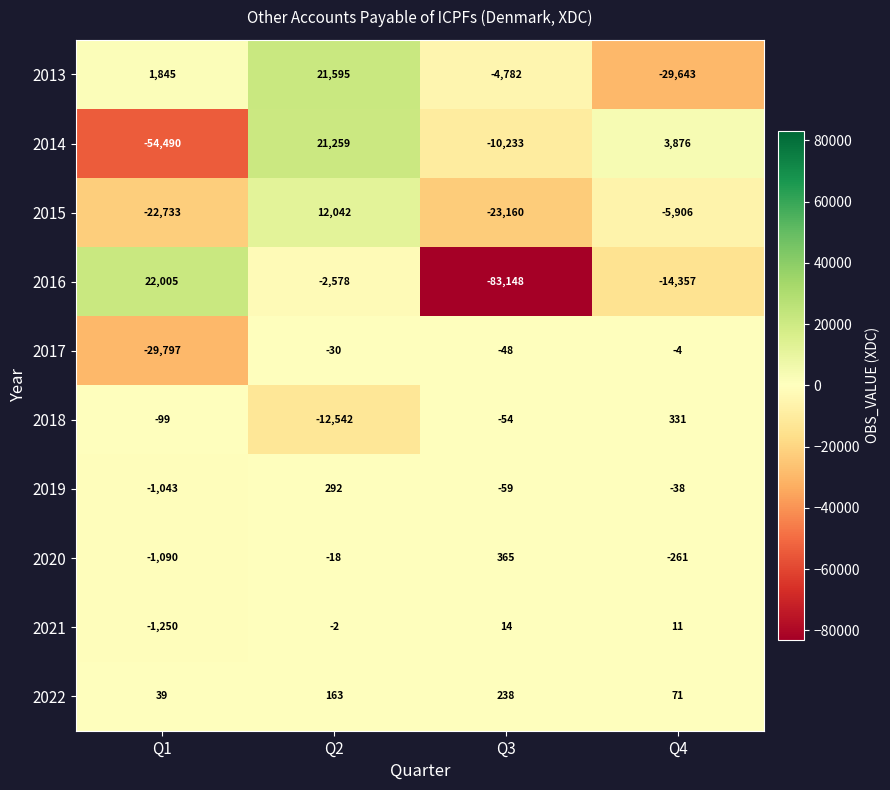

Which series has the widest spread of values?

2016